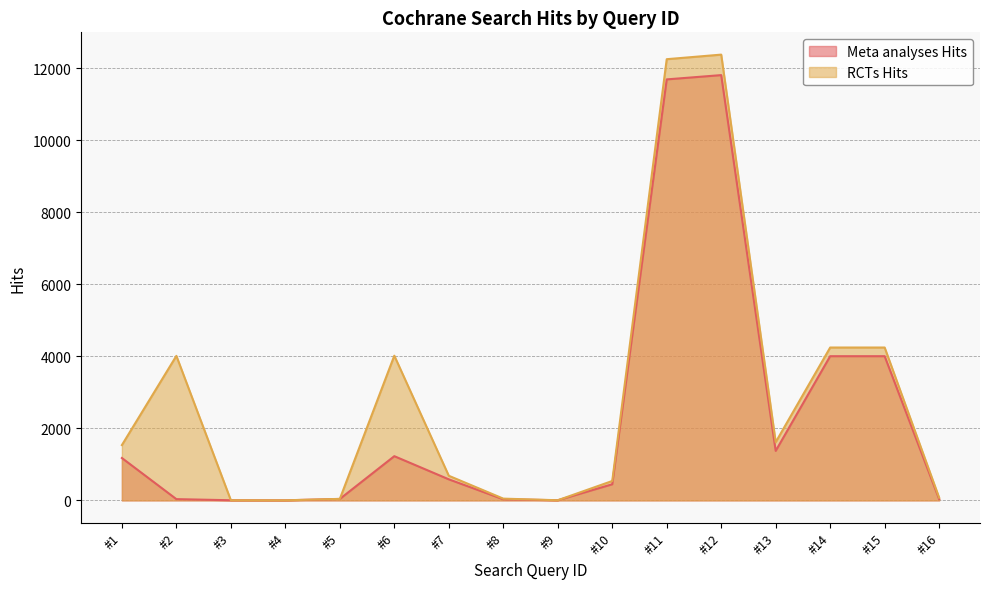

True or false: RCTs Hits and Meta analyses Hits cross at least once.

False